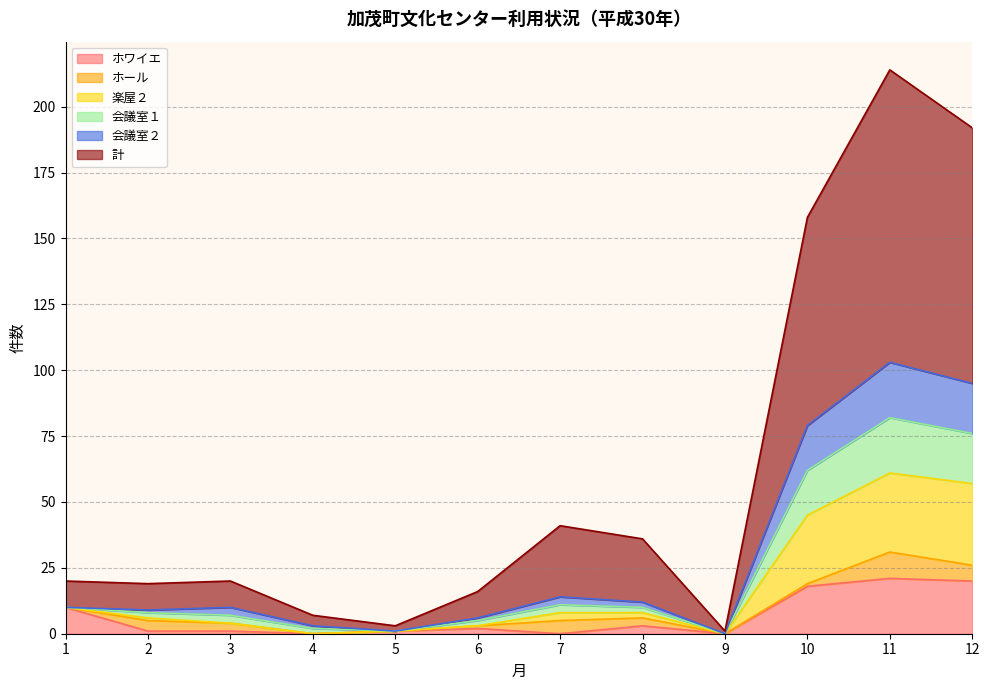

The value of ホワイエ at 1 is 10. True or false?

True